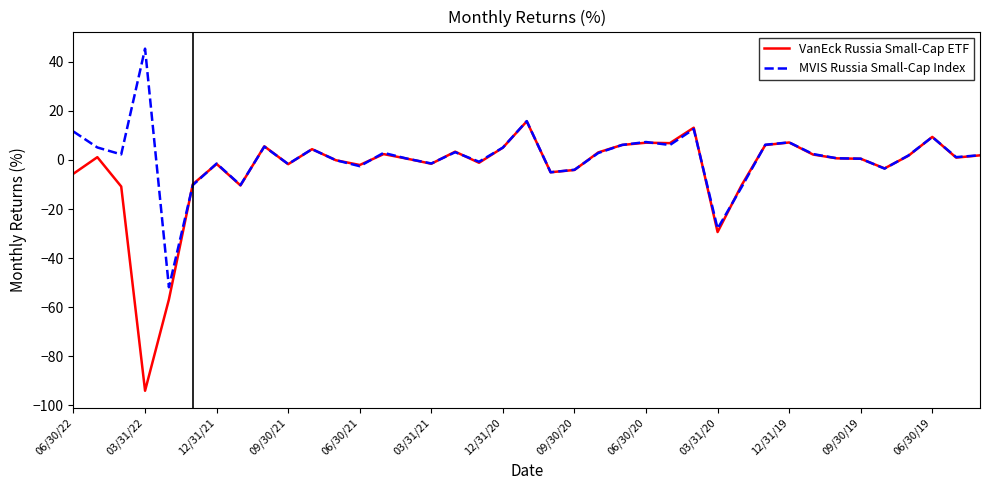

What is the maximum value shown in the chart?

45.4